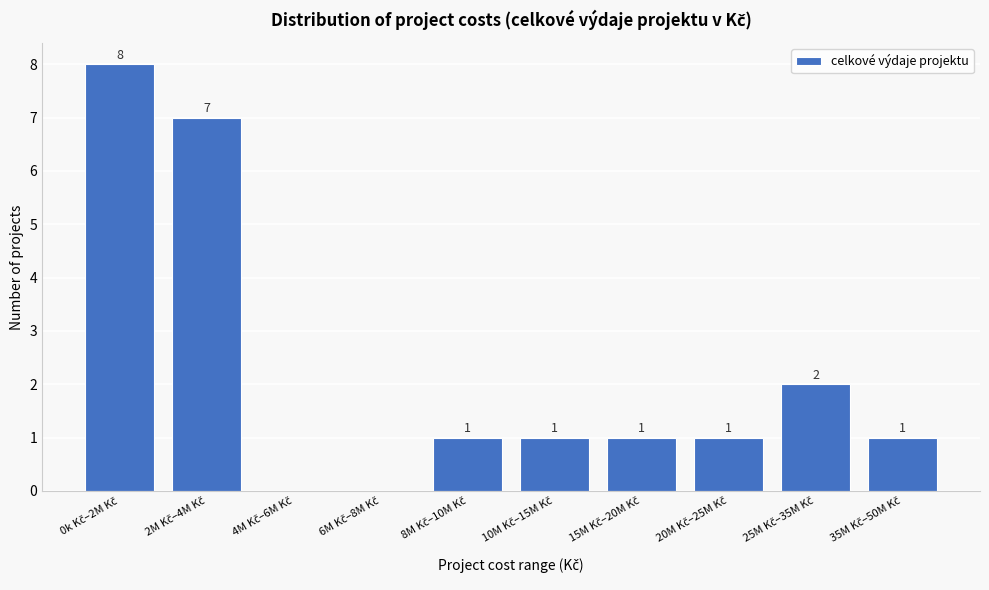

What is the maximum value shown in the chart?

8